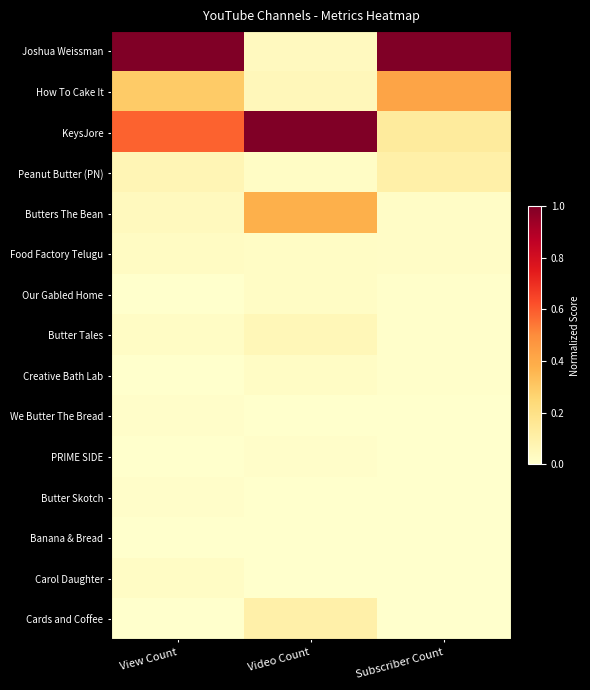

Which series has the largest range (max minus min)?

Joshua Weissman